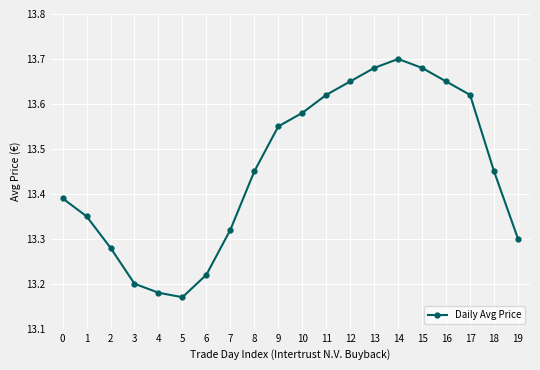

The chart shows a value of 18.8 at 17. True or false?

False